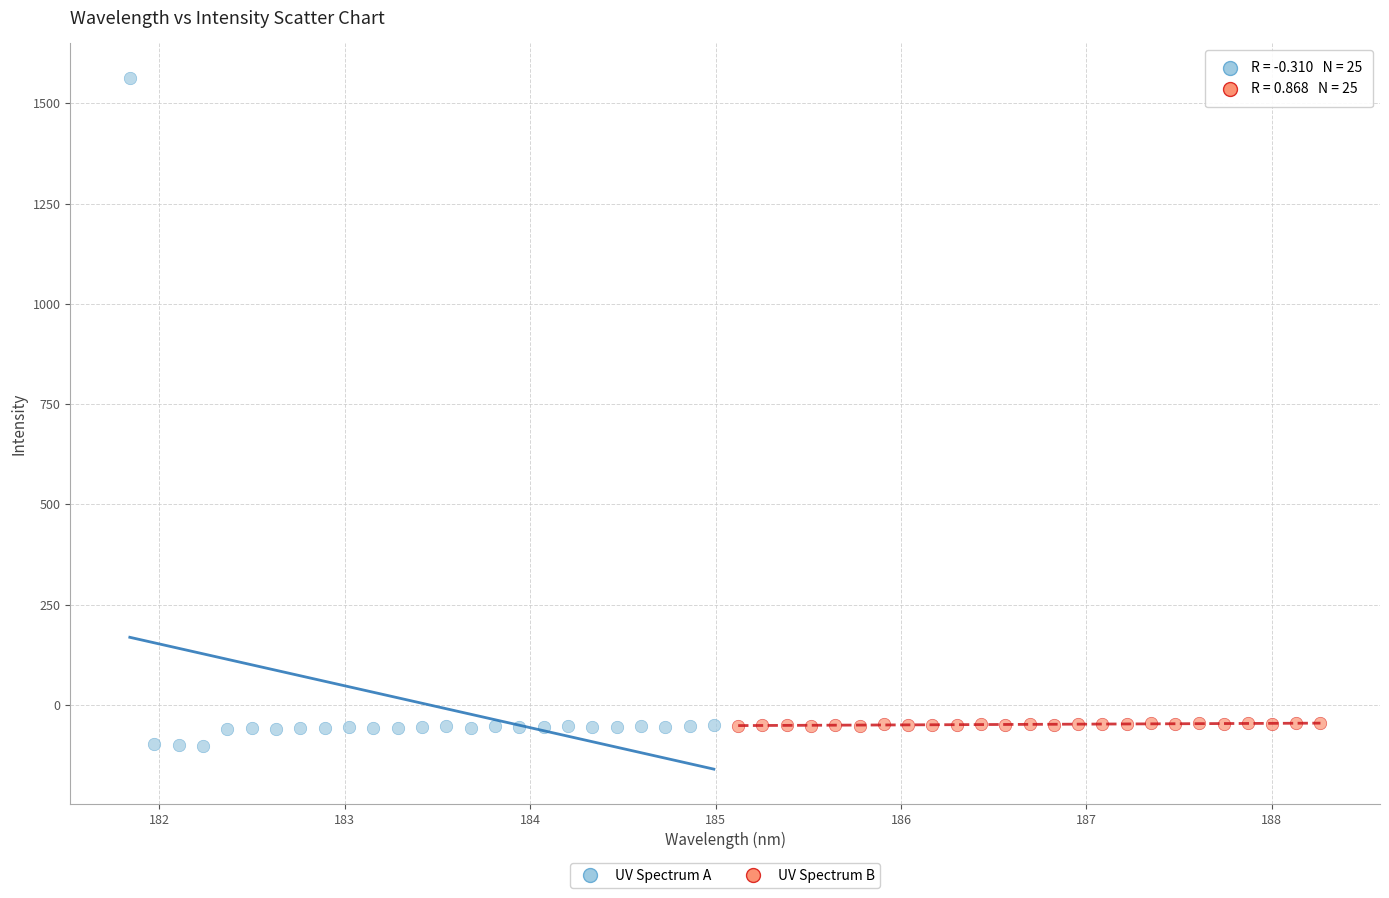

Which series contains the lowest Y value?

UV Spectrum A